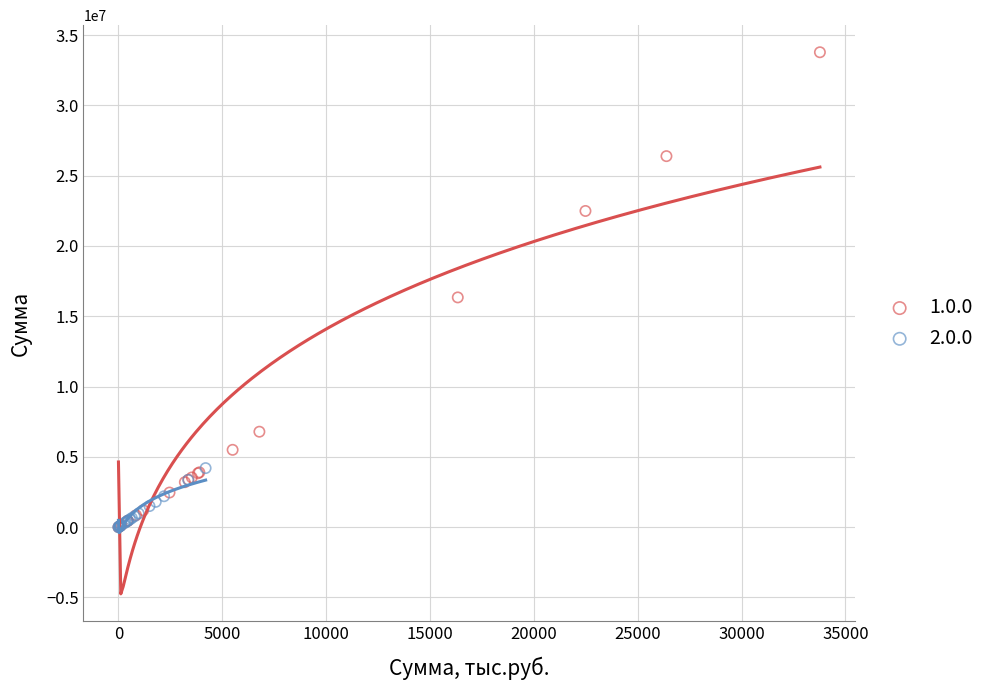

Which series contains the highest Y value?

1.0.0